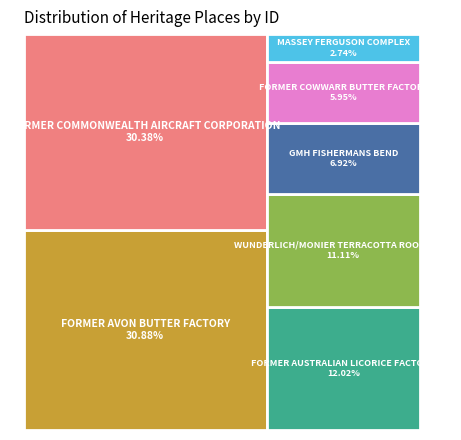

Does FORMER AUSTRALIAN LICORICE FACTORY represent more than half of the total?

No